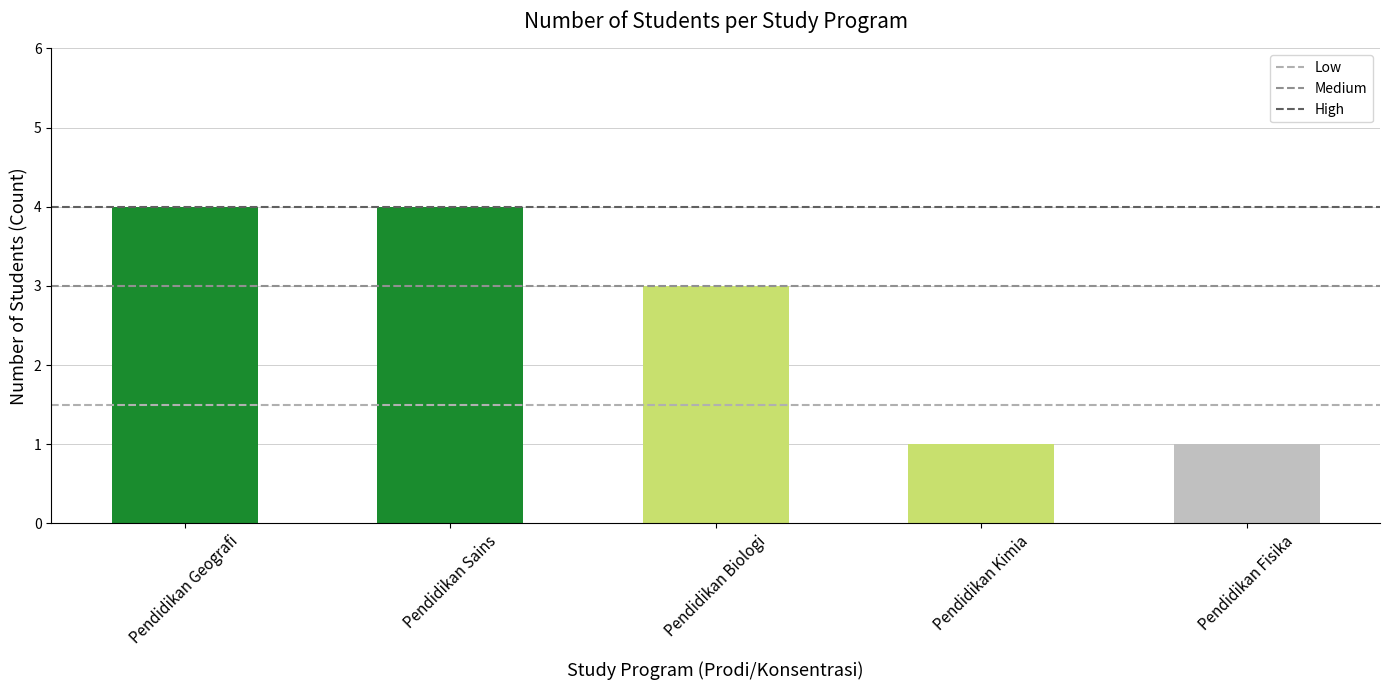

The value of Medium at Pendidikan Geografi is 3.0. True or false?

True